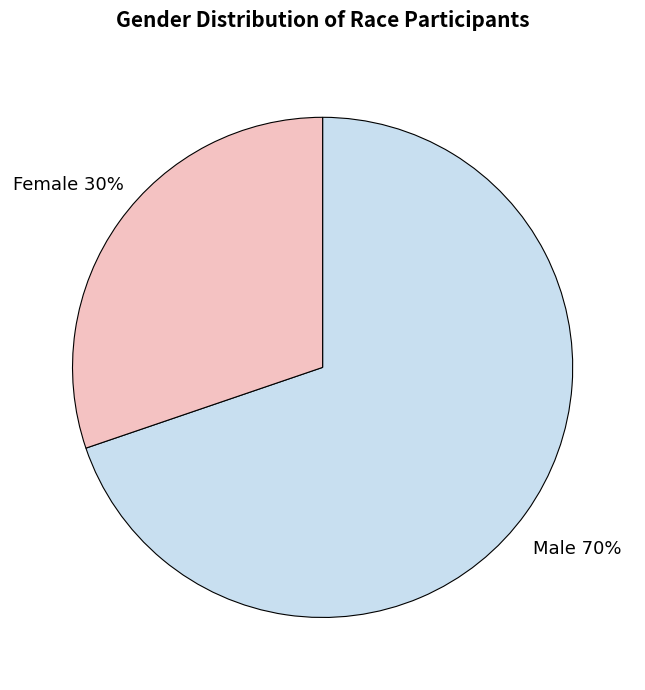

What percentage is the Male slice, to the nearest percent?

70%